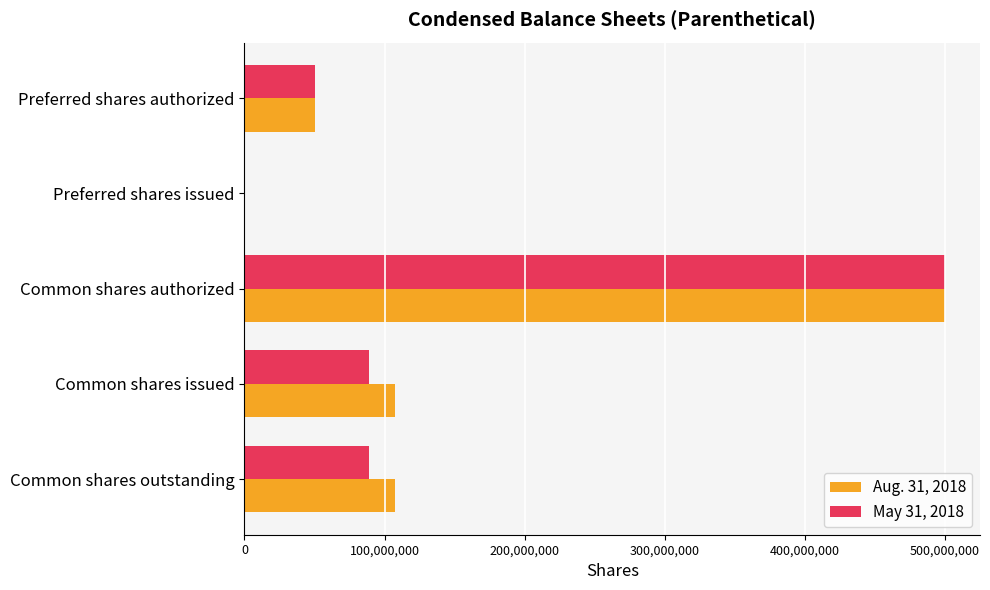

Which category has the highest value in the Aug. 31, 2018 series?

Common shares authorized